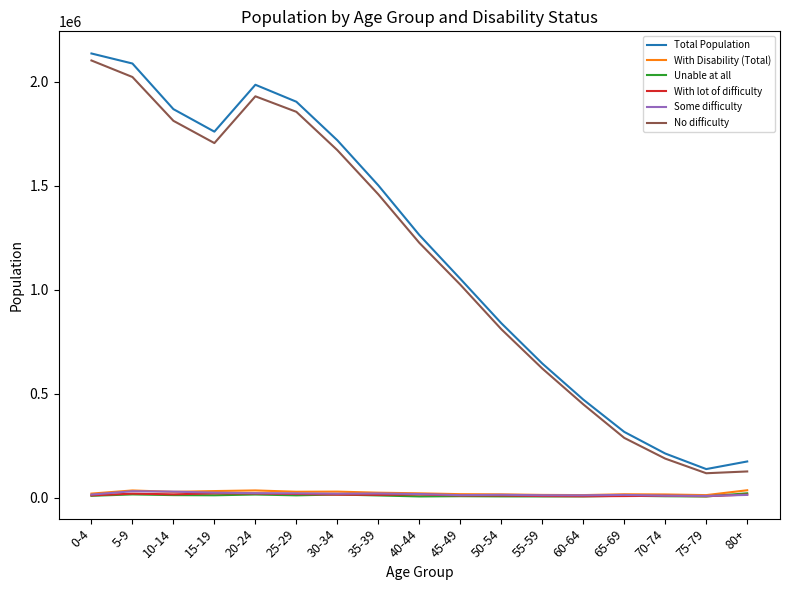

Which category has the lowest value in the Total Population series?

75-79